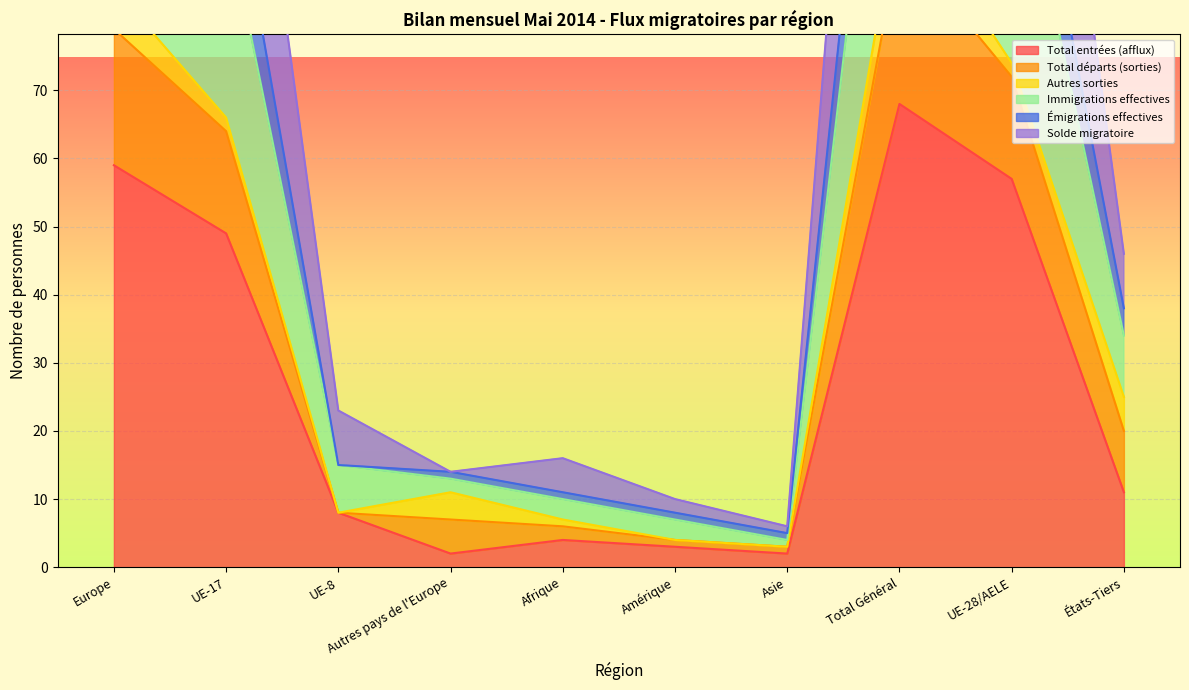

What value does the Total entrées (afflux) series have at UE-8, to the nearest 10?

10